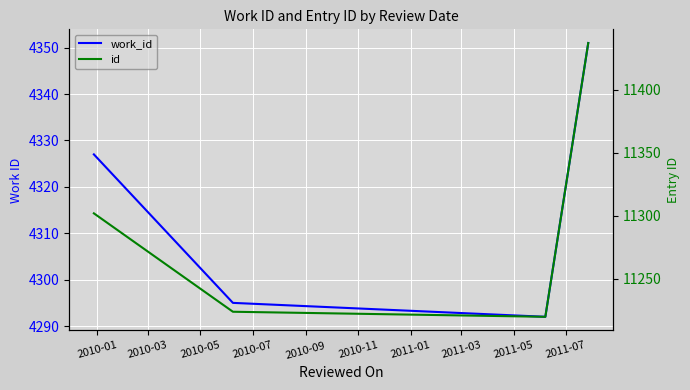

How many lines are shown in the chart?

2